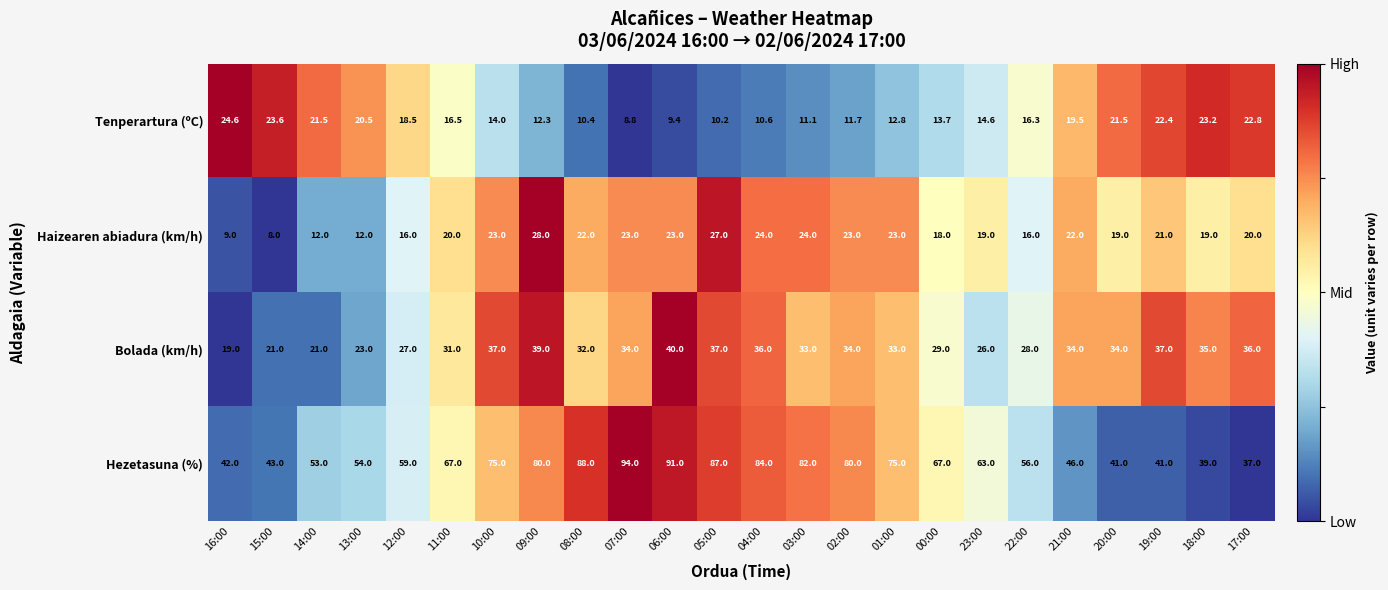

Rank the series at 02:00 from highest to lowest value.

Hezetasuna (%), Bolada (km/h), Haizearen abiadura (km/h), Tenperartura (ºC)